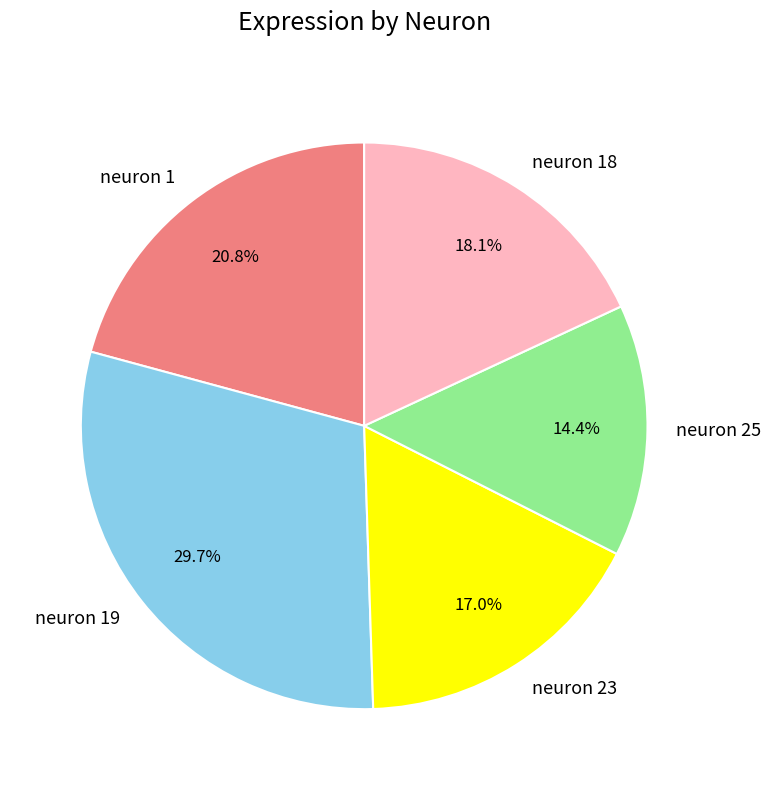

Which slice is the smallest?

neuron 25